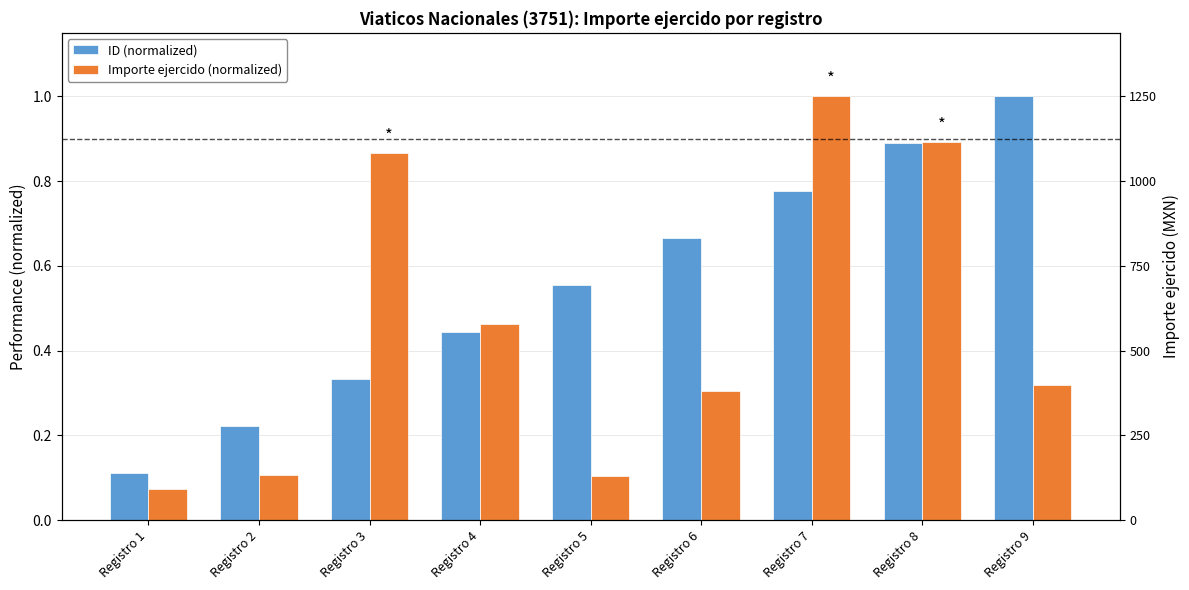

At Registro 2, list the series in order from largest to smallest.

ID (normalized), Importe ejercido (normalized)